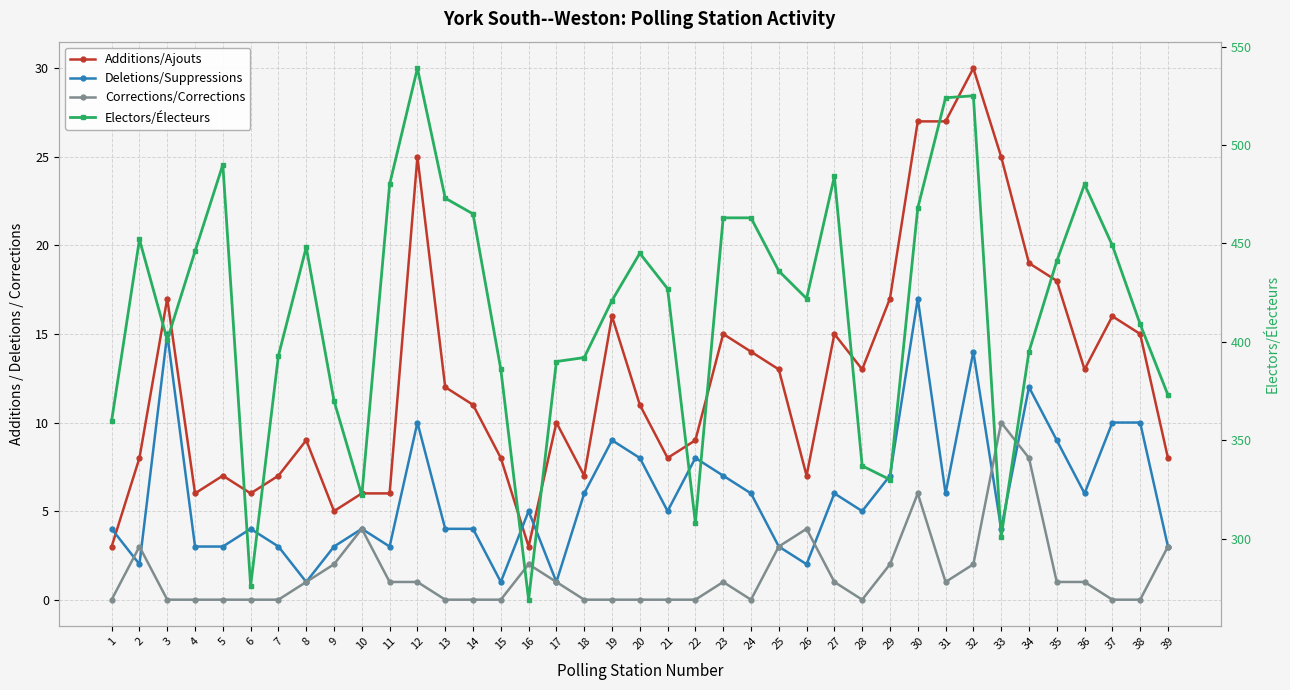

Where is the first local minimum for Electors/Électeurs?

3